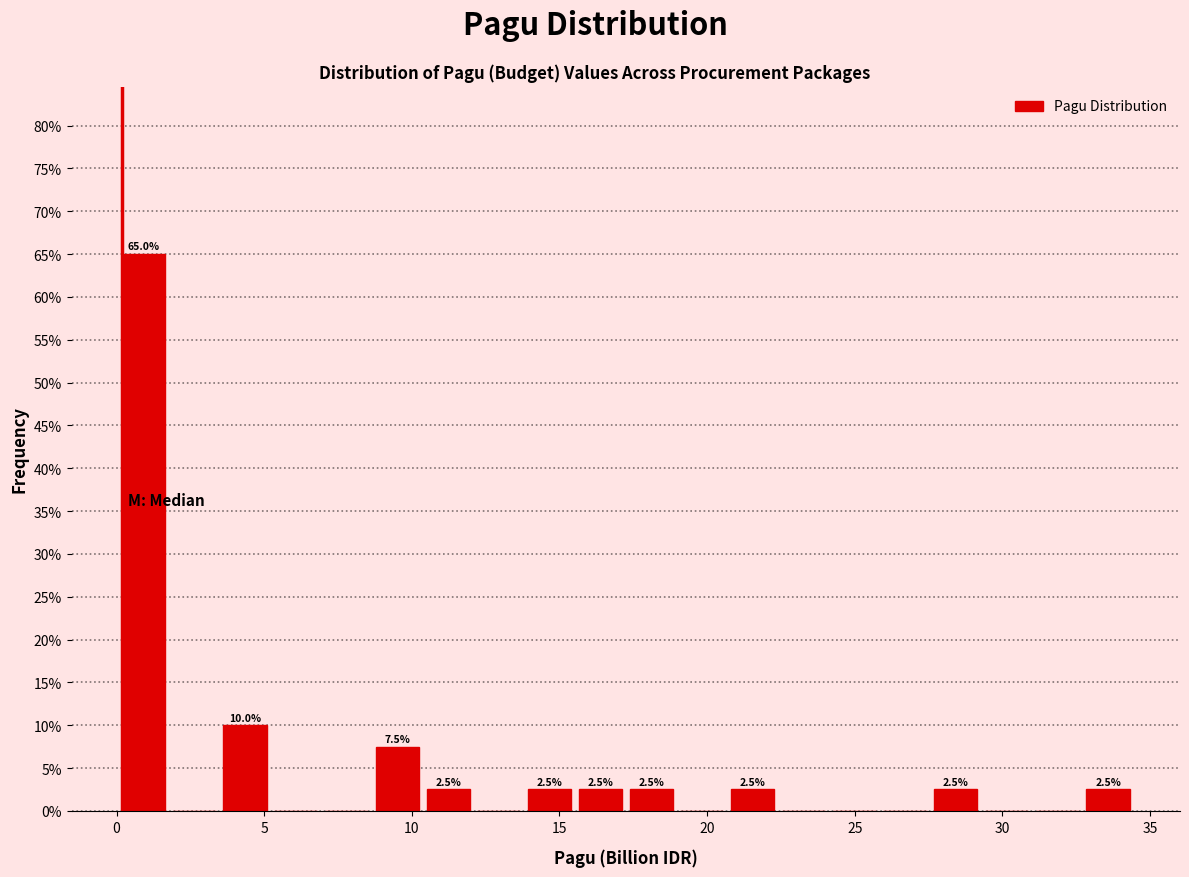

Read against the x-axis, roughly where is the centre of the tallest bar?

1.0